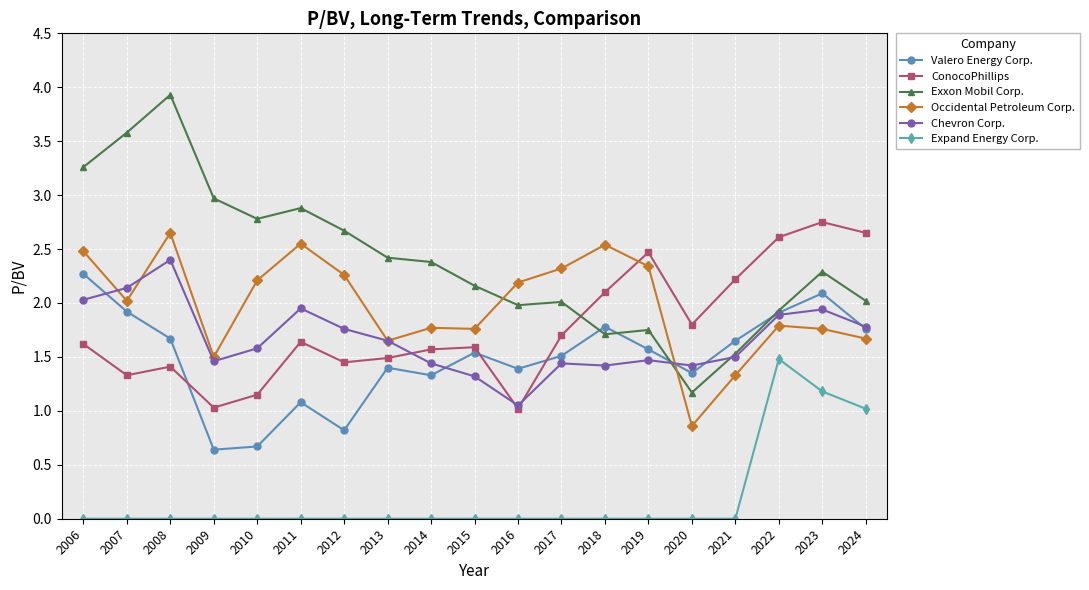

How many lines are shown in the chart?

6